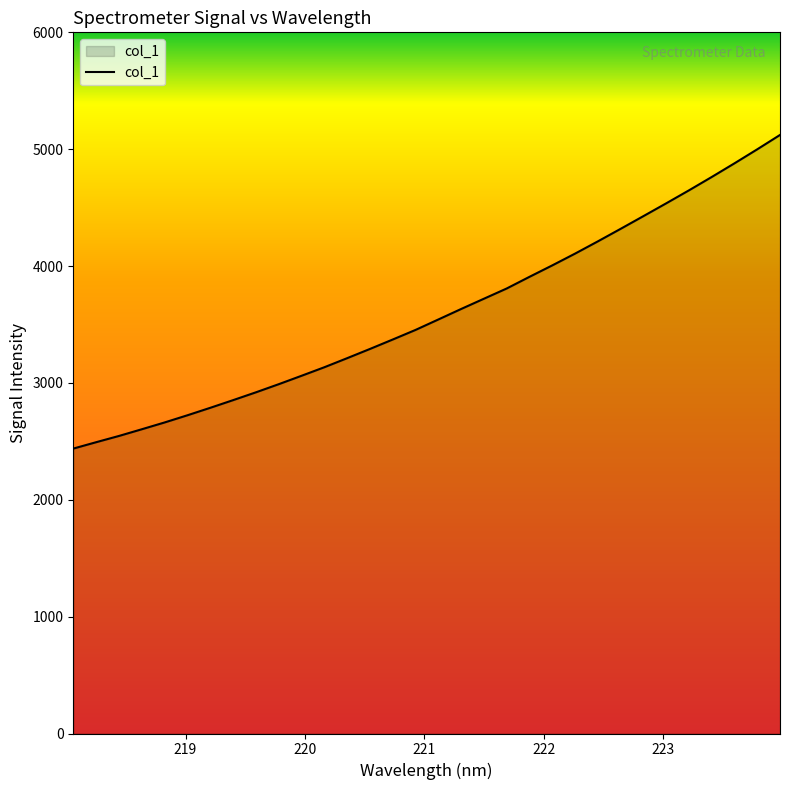

Count the number of categories in the chart.

32